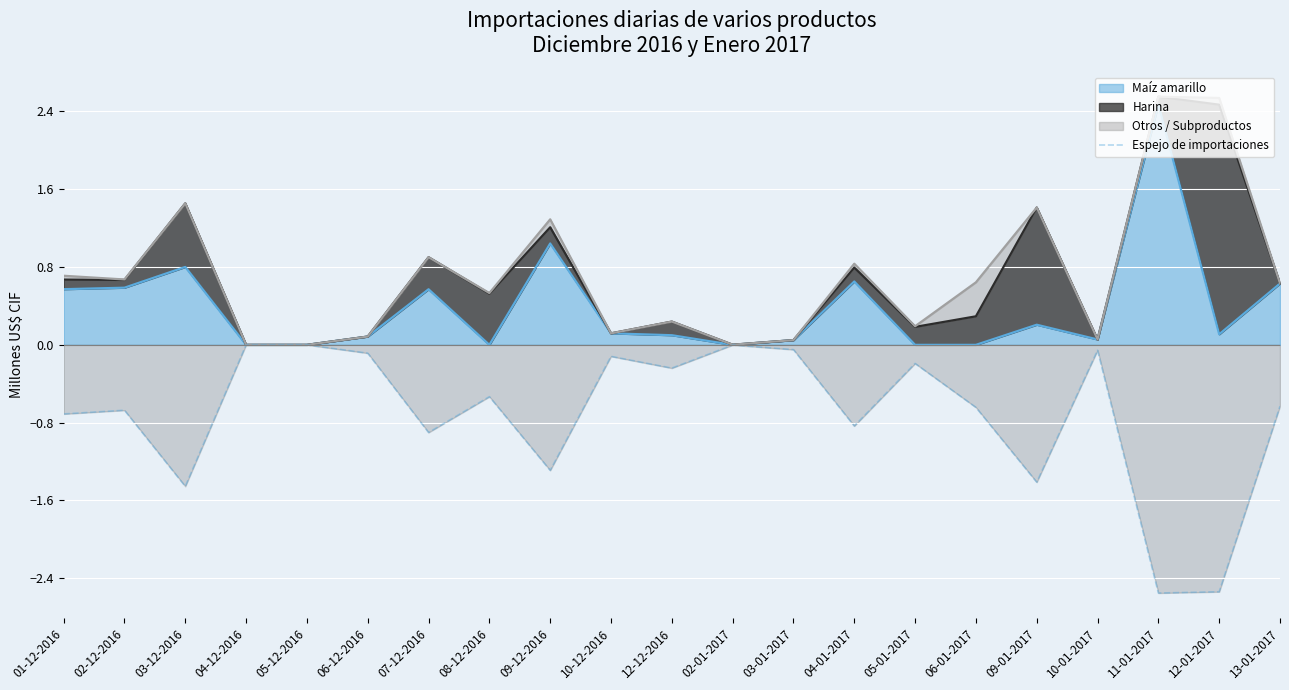

What is the value of the 17th point from the left?

-1.4